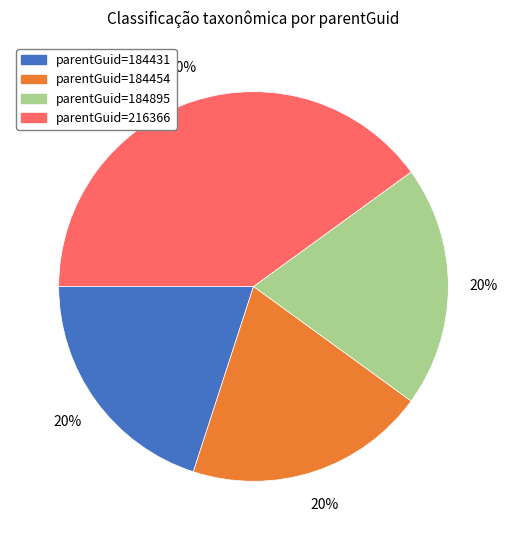

To the nearest percent, what portion does parentGuid=184895 represent?

20%